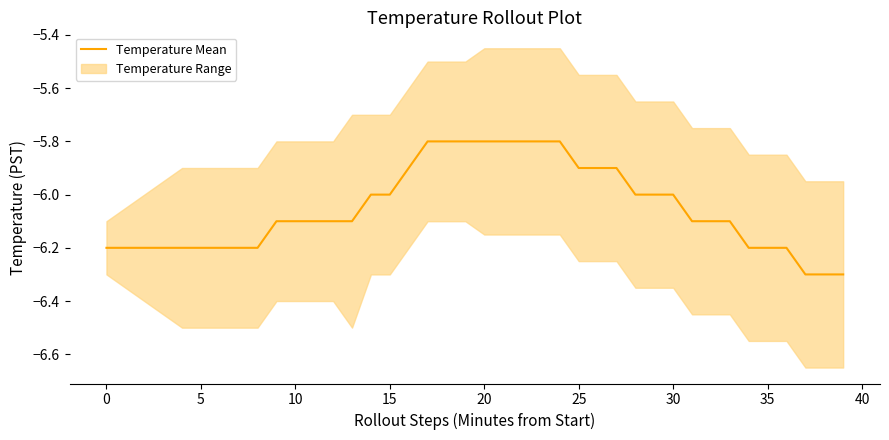

The chart shows a value of -6.0 at 14. True or false?

True